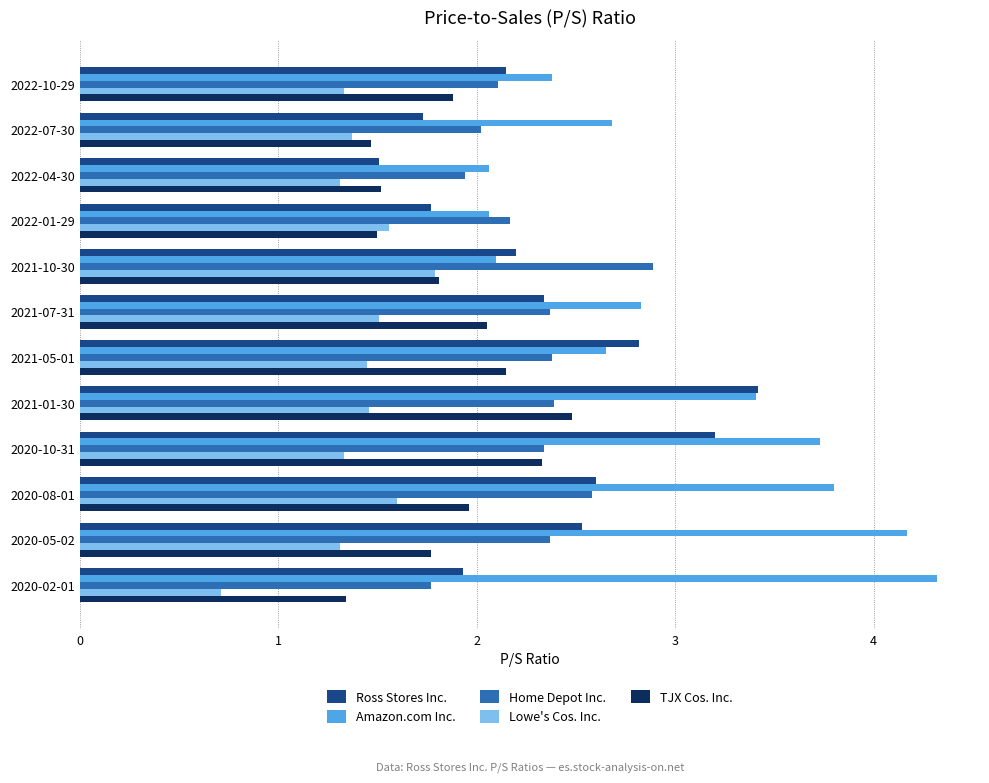

Which series has the largest range (max minus min)?

Amazon.com Inc.